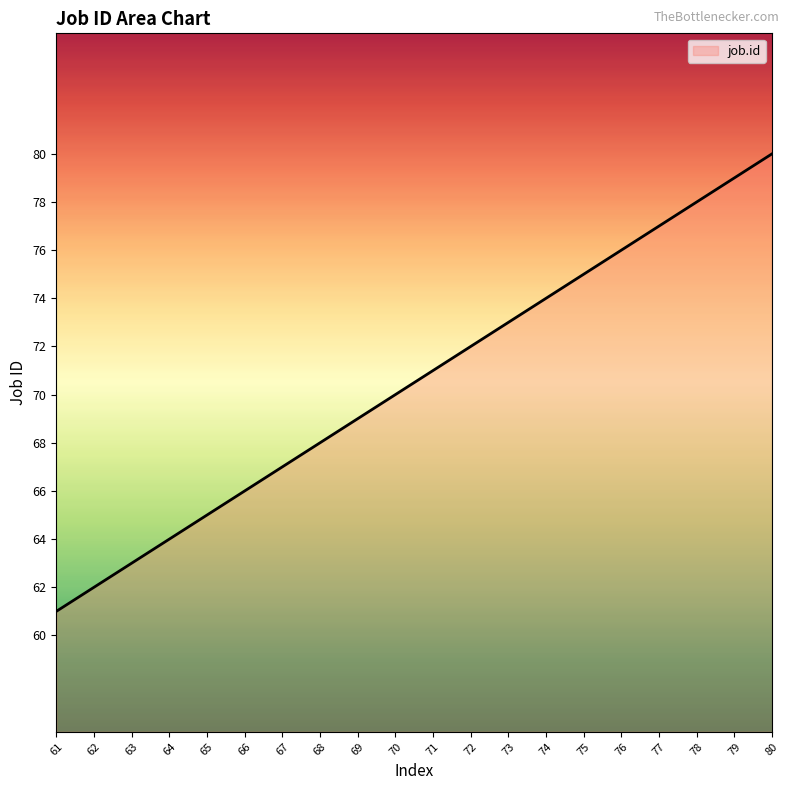

What is the smallest value displayed?

61